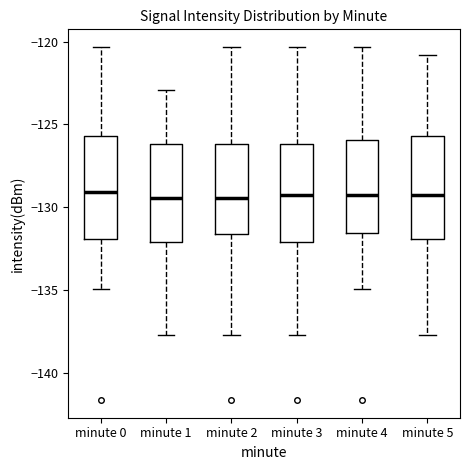

Where is the lower edge of the box for minute 0 on the y-axis? The values are not printed on the chart, so give them approximately, as read against the axis.

-132.0